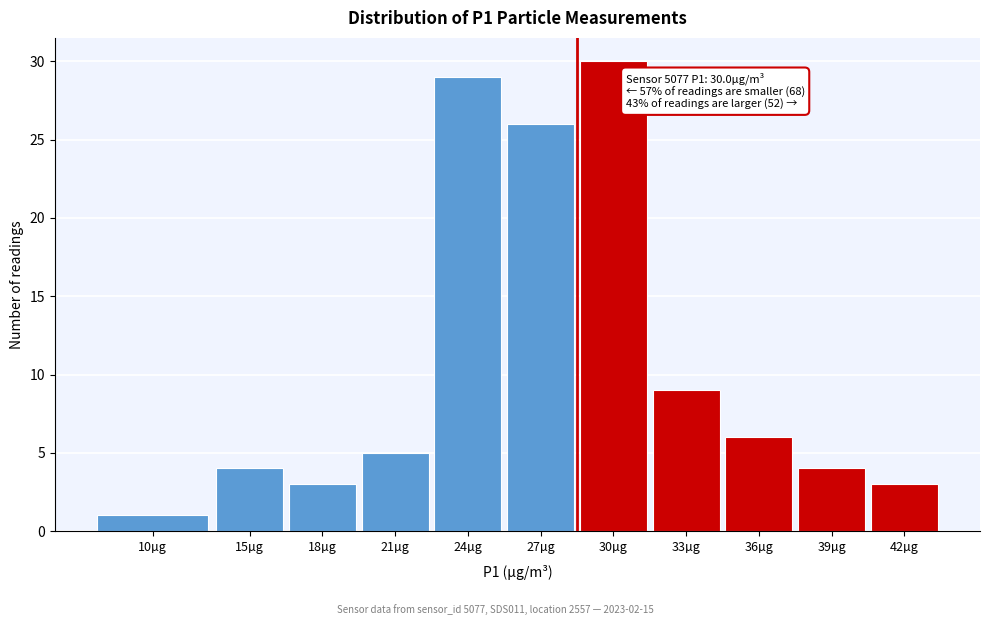

Reading left to right, extract all data points from this chart.

10µg=1	15µg=4	18µg=3	21µg=5	24µg=29	27µg=26	30µg=30	33µg=9	36µg=6	39µg=4	42µg=3